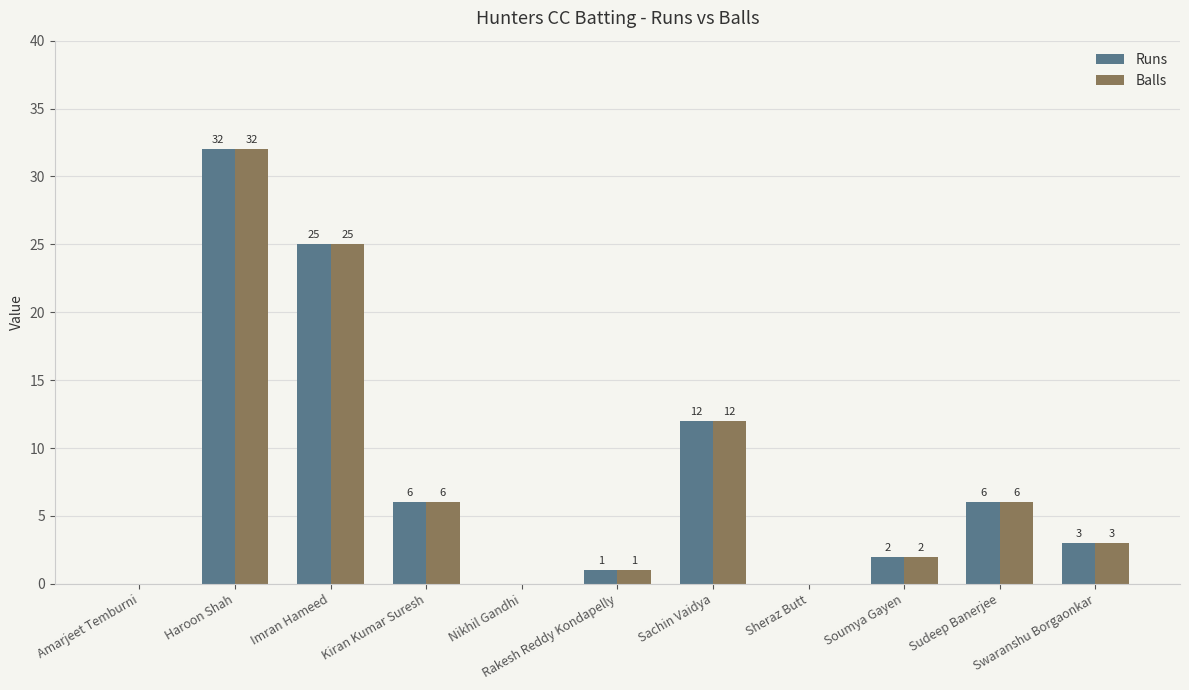

Where does the Balls series first go above 3?

Haroon Shah